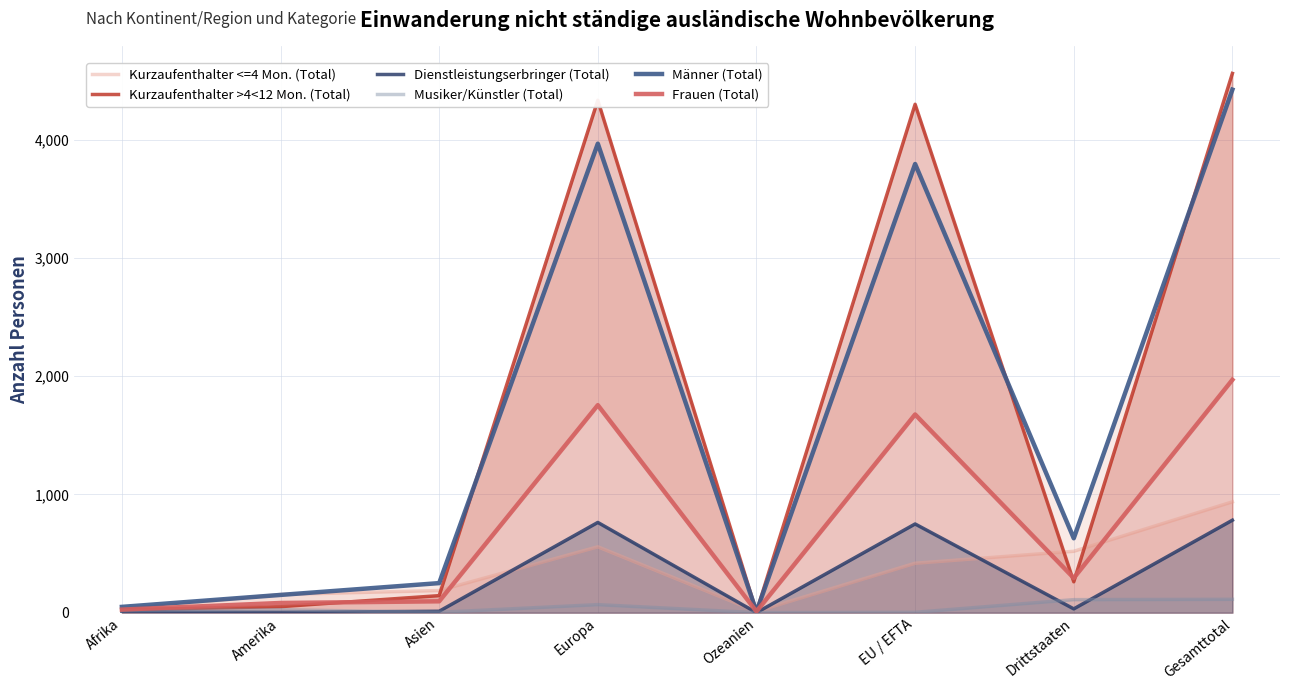

Does the chart display data point markers on the line(s)?

No